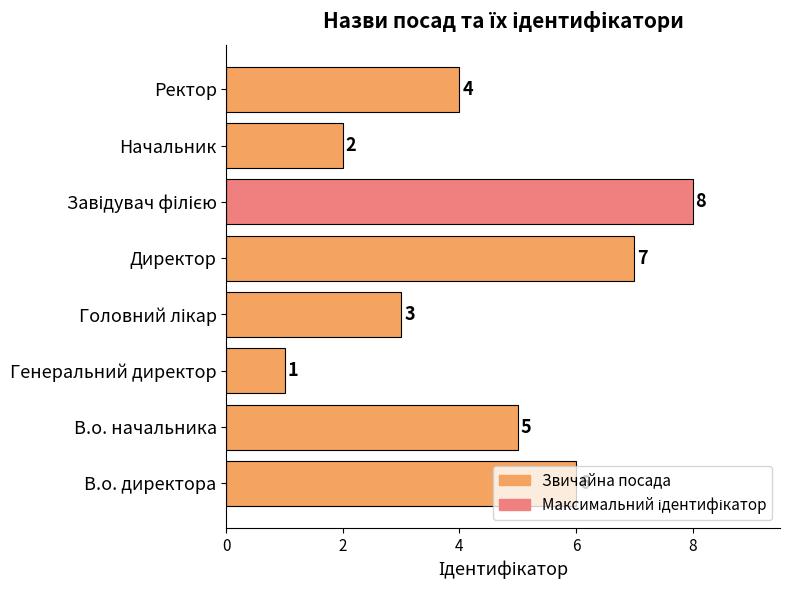

What is the sum of all values?

36